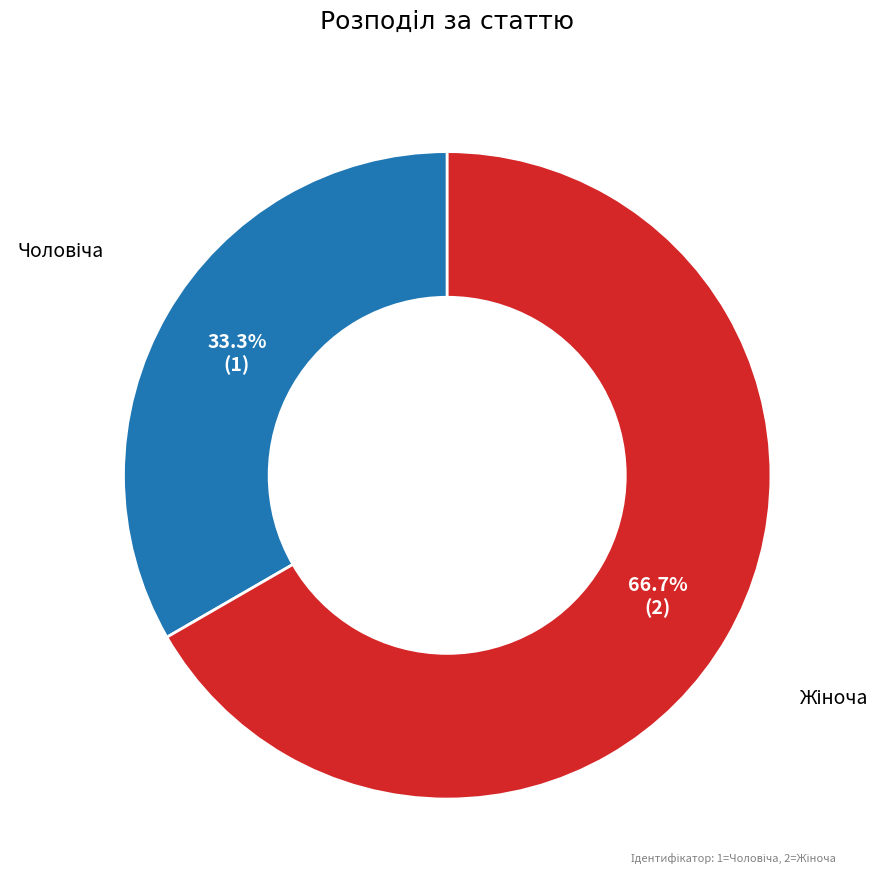

Does any single category account for the majority?

Yes